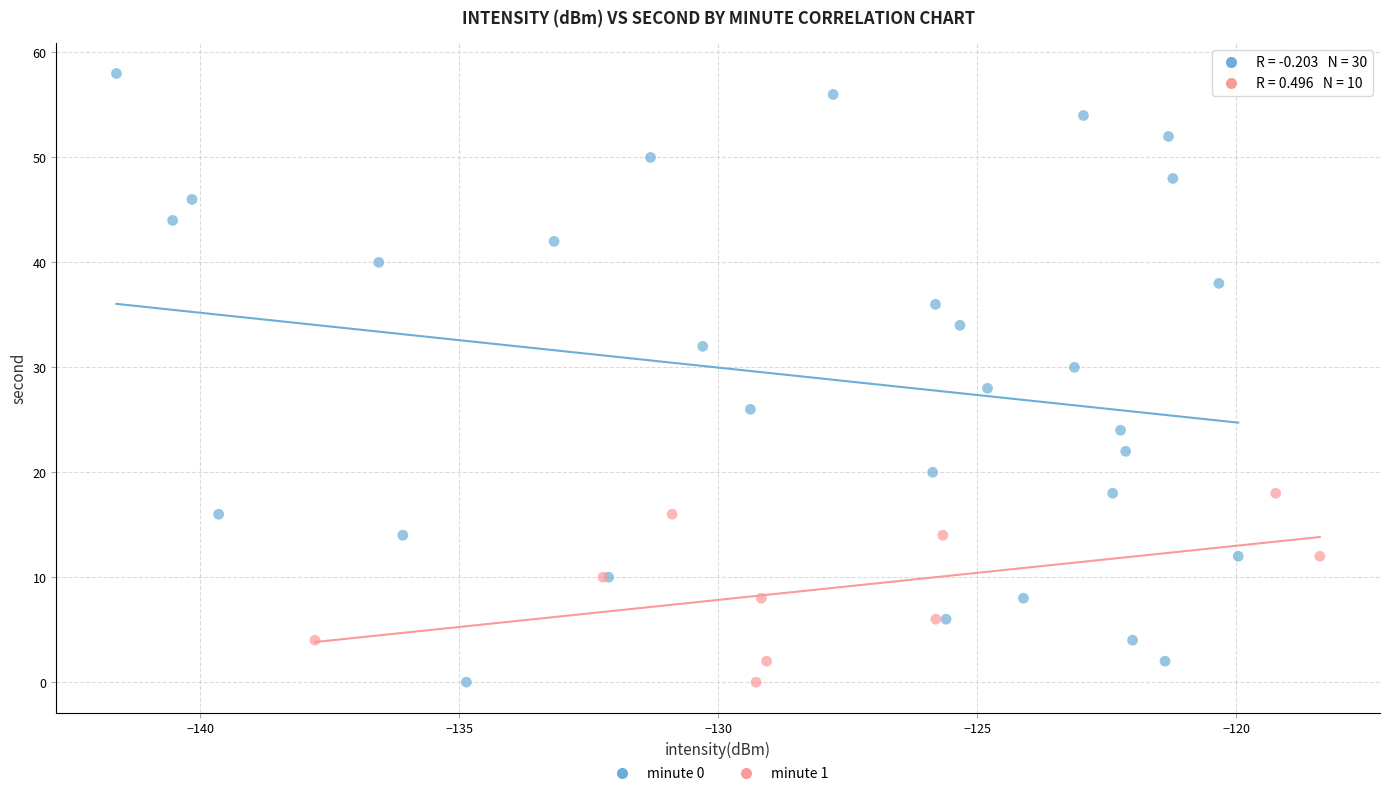

Which series has the largest Y range (max minus min)?

minute 0